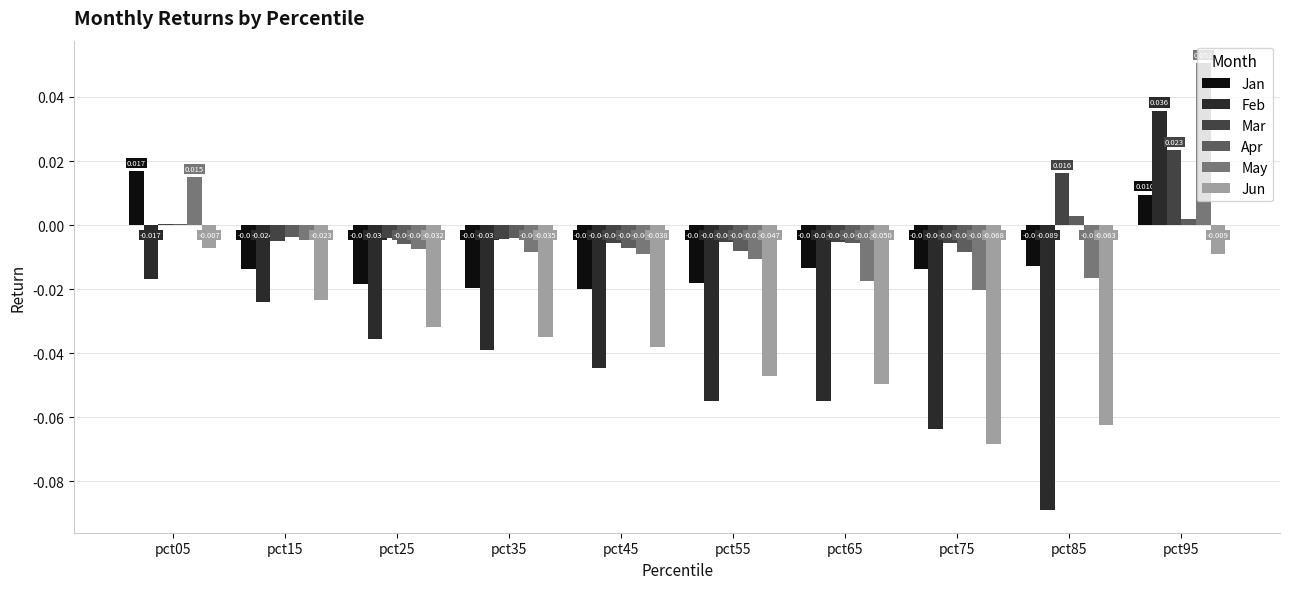

Count the number of categories in the chart.

10